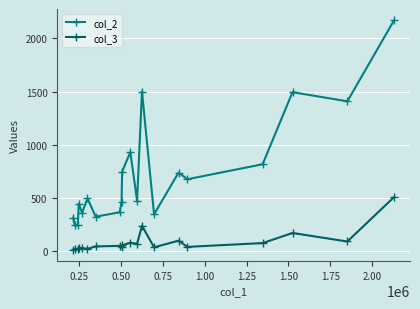

Which series has the largest total across all categories?

col_2